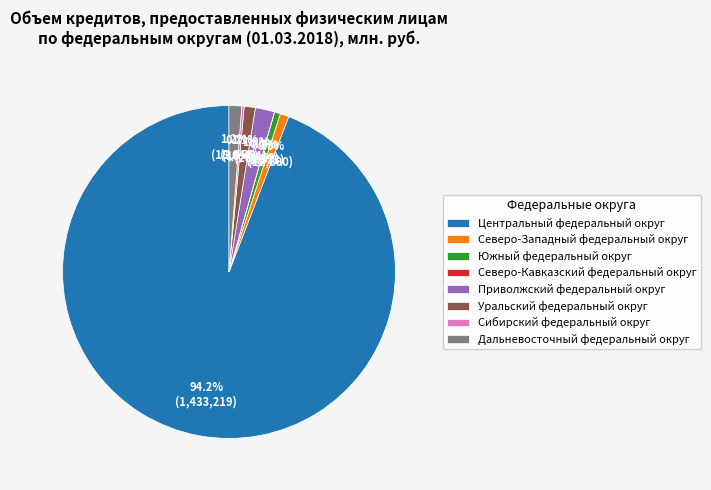

Is the sum of Северо-Западный федеральный округ and Приволжский федеральный округ greater than half?

No